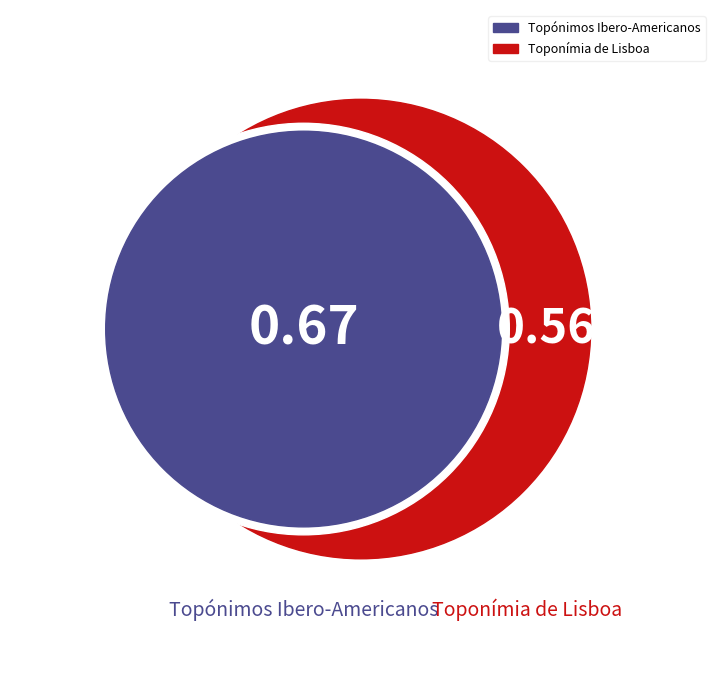

To the nearest percent, what portion does Toponímia de Lisboa represent?

46%